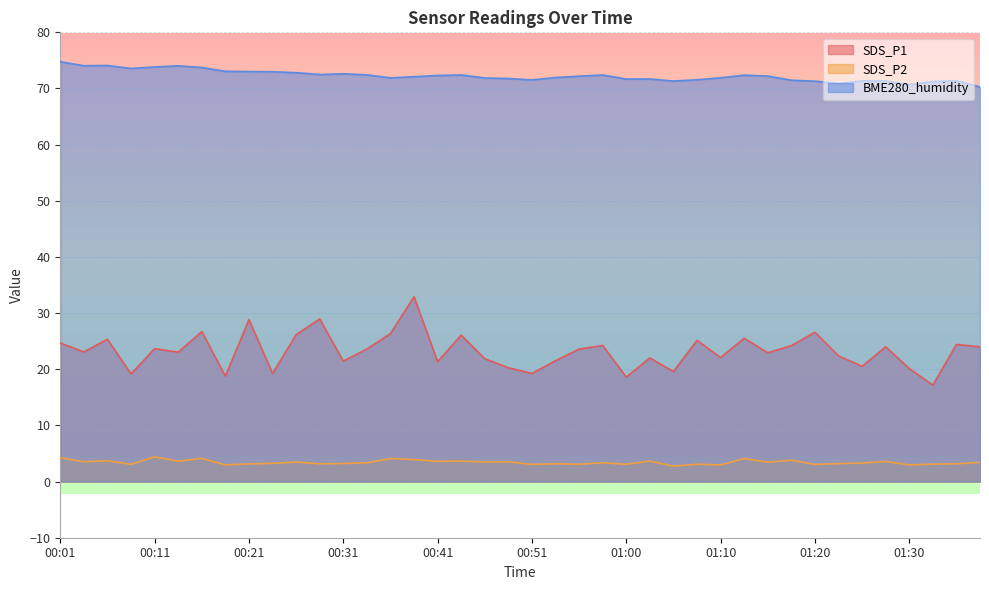

What is the difference between the highest and lowest values at 00:33?

69.1